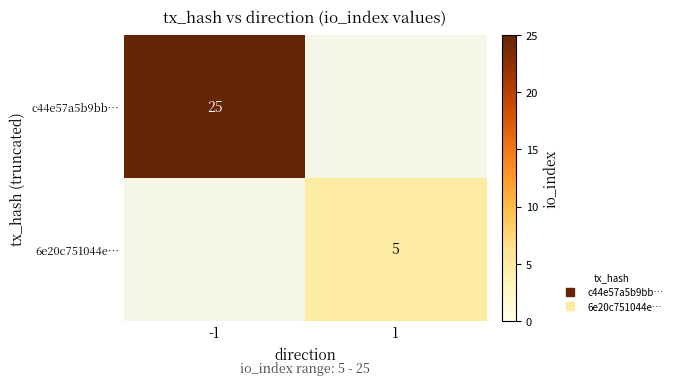

What is the sum of all c44e57a5b9bb… values?

25